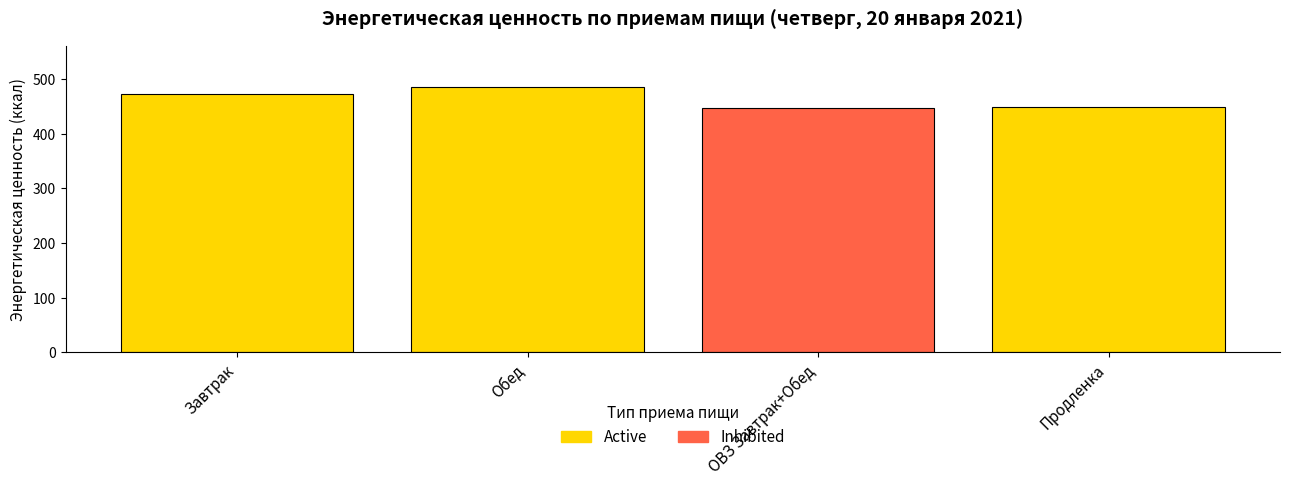

Rank the categories by value from highest to lowest.

Обед, Завтрак, Продленка, ОВЗ Завтрак+Обед